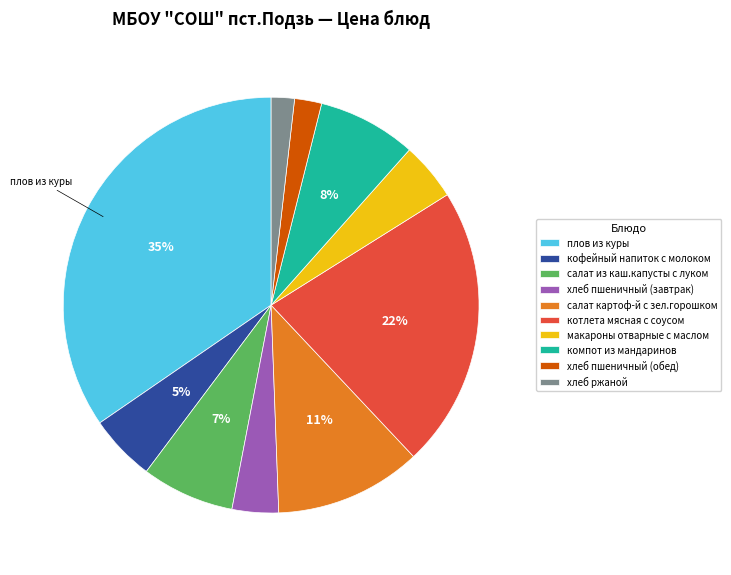

Which has a higher value, салат из каш.капусты с луком or хлеб пшеничный (завтрак)?

салат из каш.капусты с луком